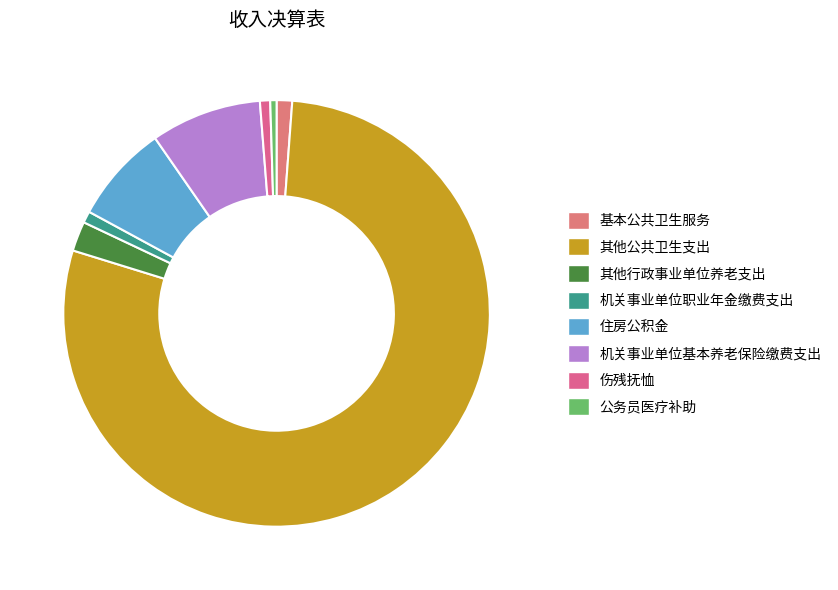

How many slices are in this pie chart?

8